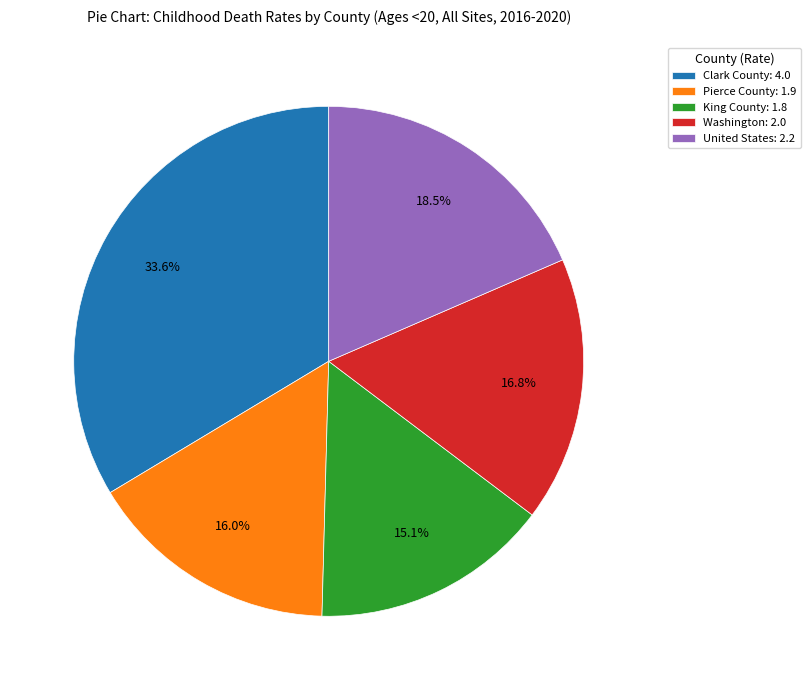

What is the largest slice in the pie chart?

Clark County